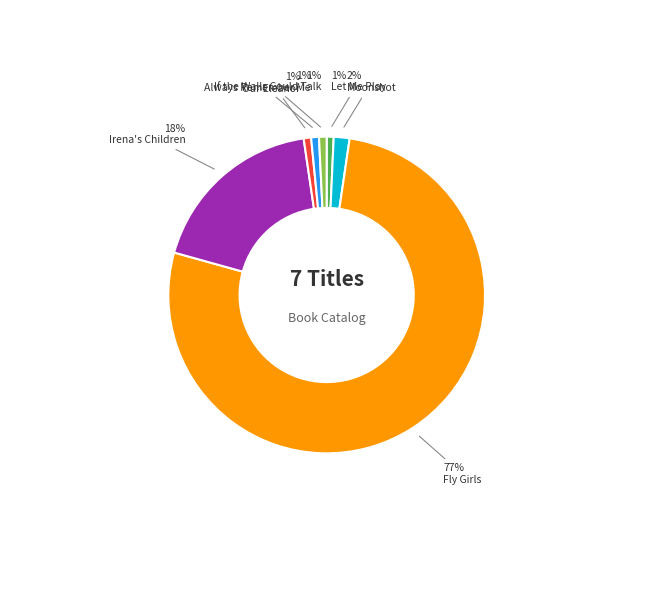

What percentage is the Moonshot slice, to the nearest percent?

2%